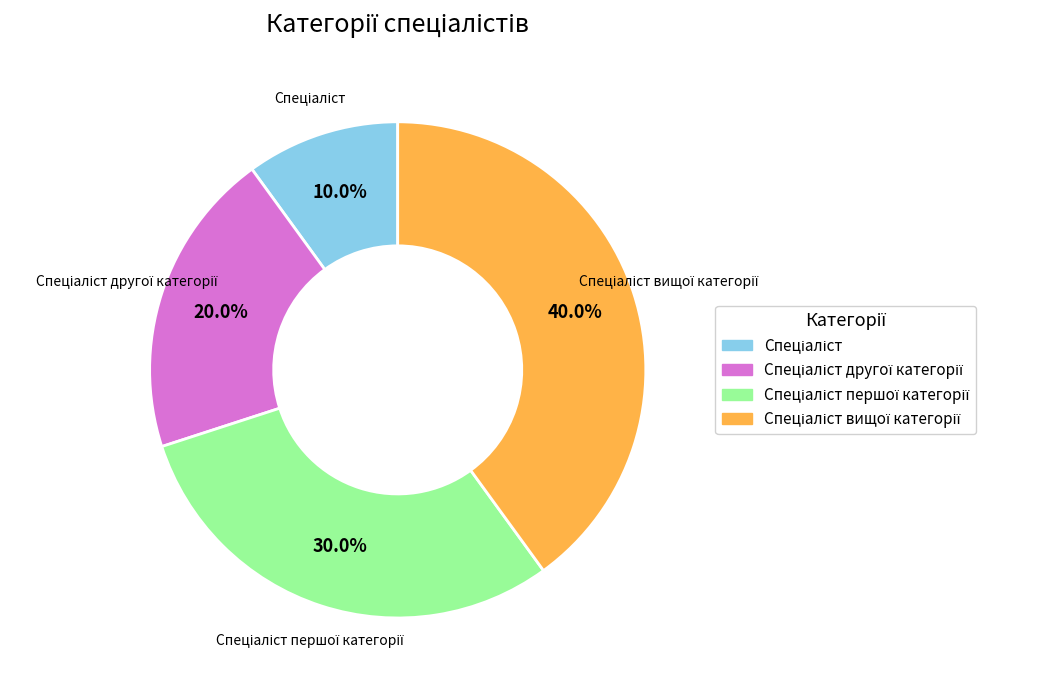

Is there any slice that represents more than half of the pie?

No